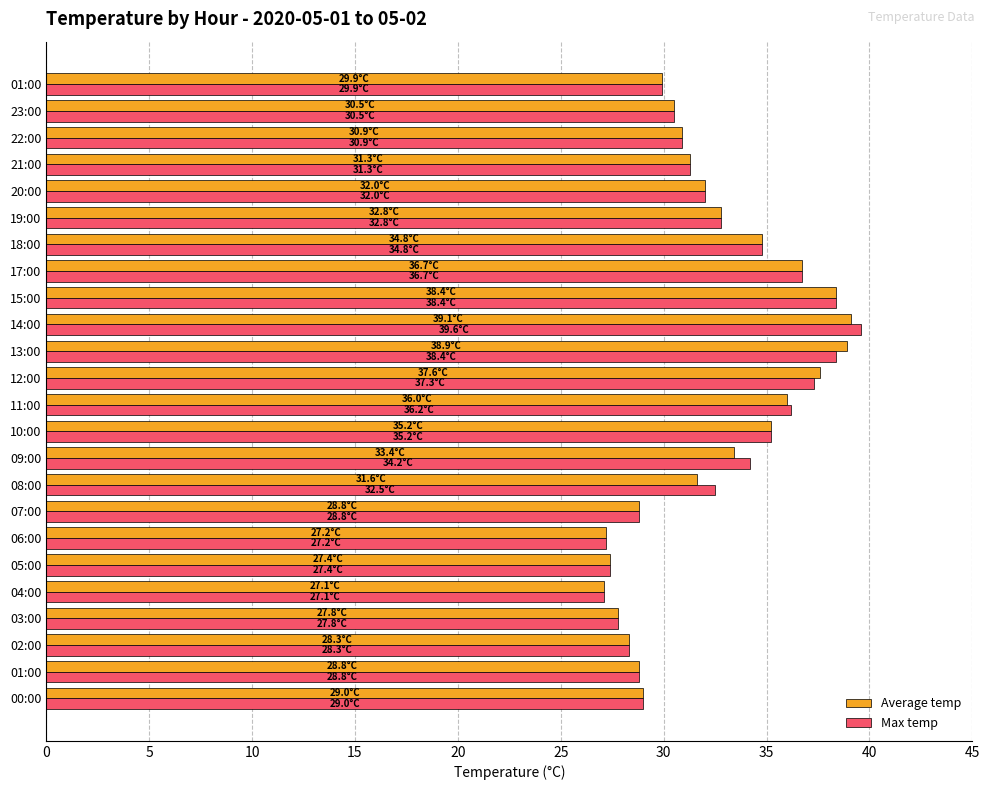

What is the minimum value shown in the chart?

27.1